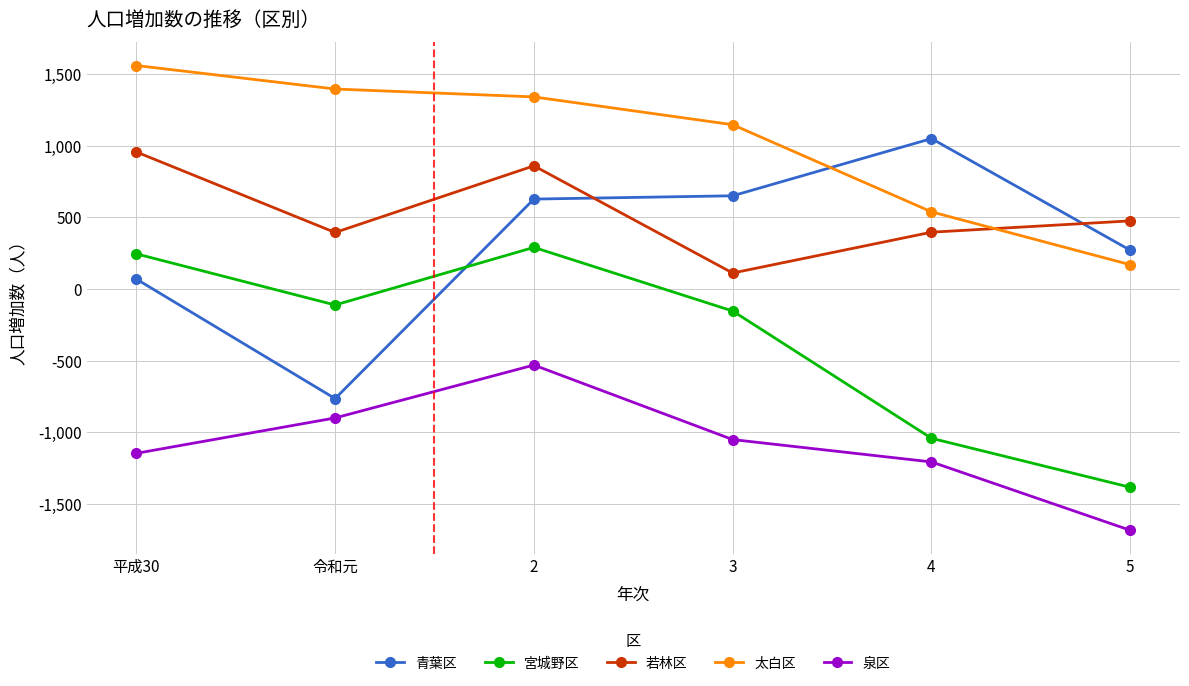

What is the label of the 2nd point from the left?

令和元